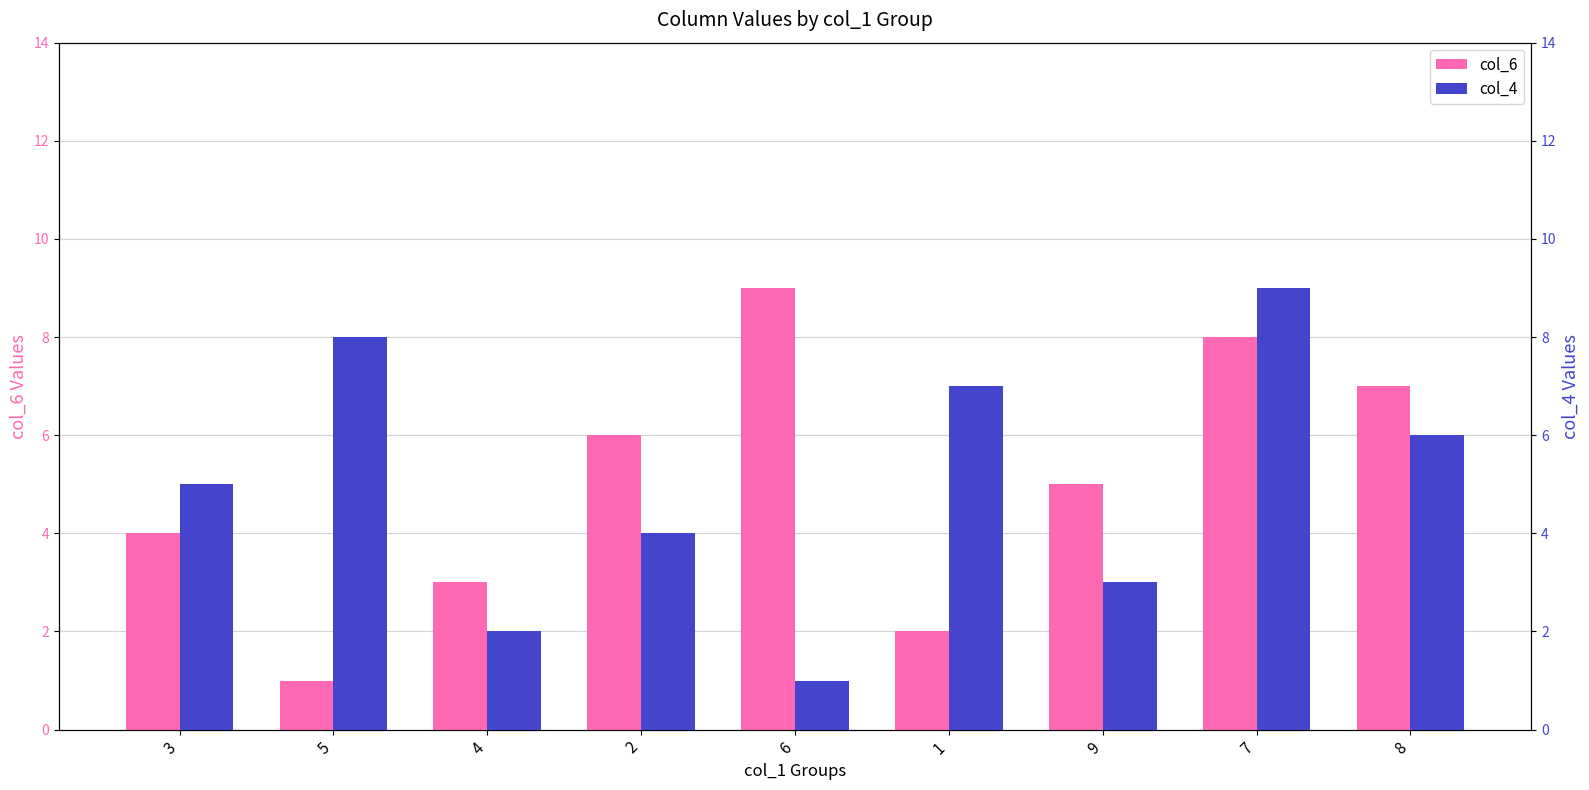

What is the difference between the col_6 values at 1 and 3?

2